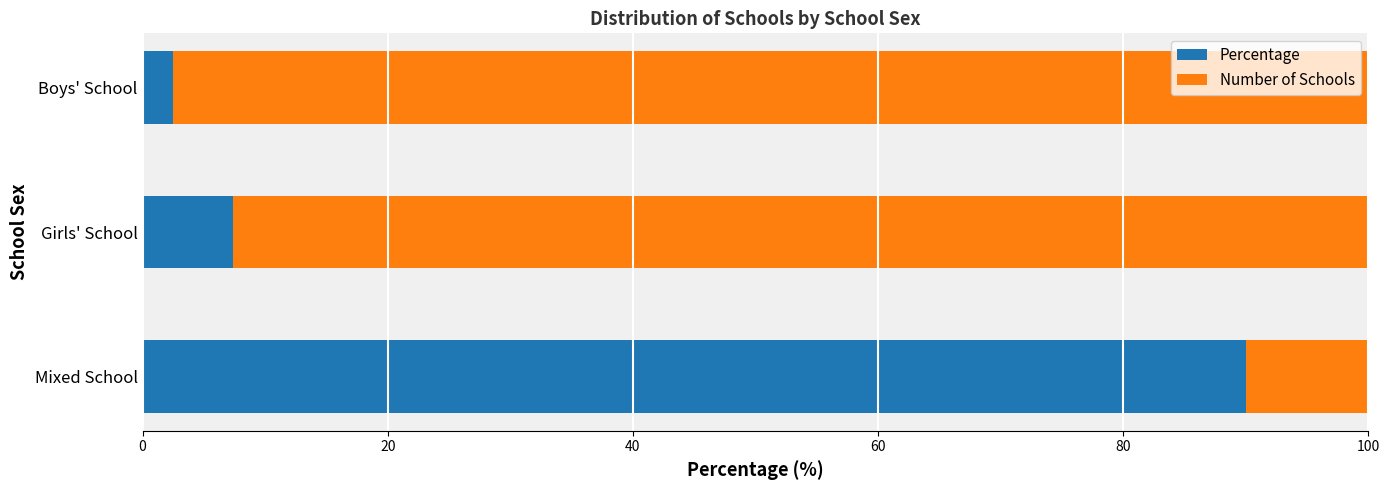

What is the total value across all series at Girls' School?

100.0